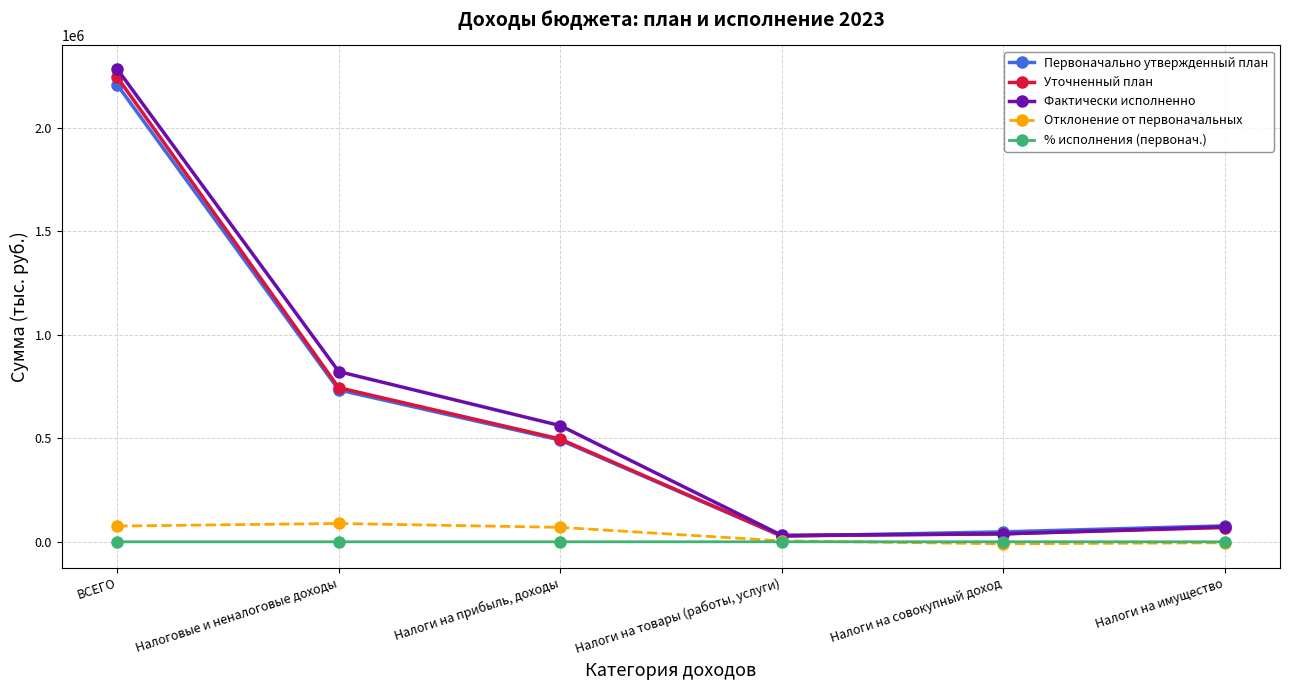

What are all the series names shown in the legend?

Первоначально утвержденный план, Уточненный план, Фактически исполненно, Отклонение от первоначальных, % исполнения (первонач.)